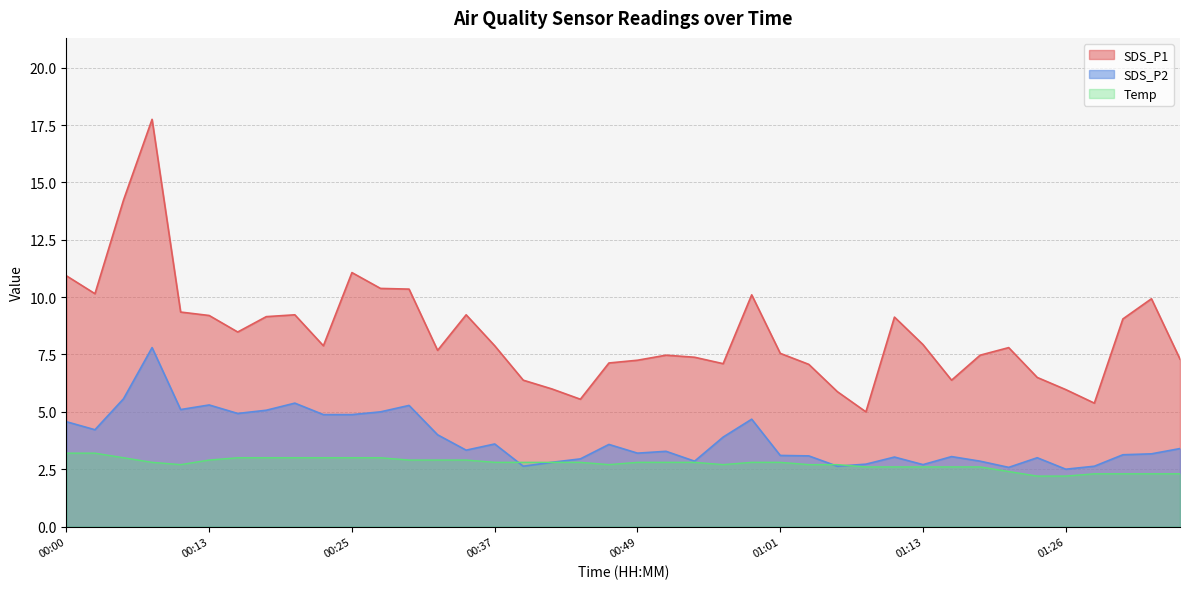

Rank the series by their average value, from highest to lowest.

SDS_P1, SDS_P2, Temp